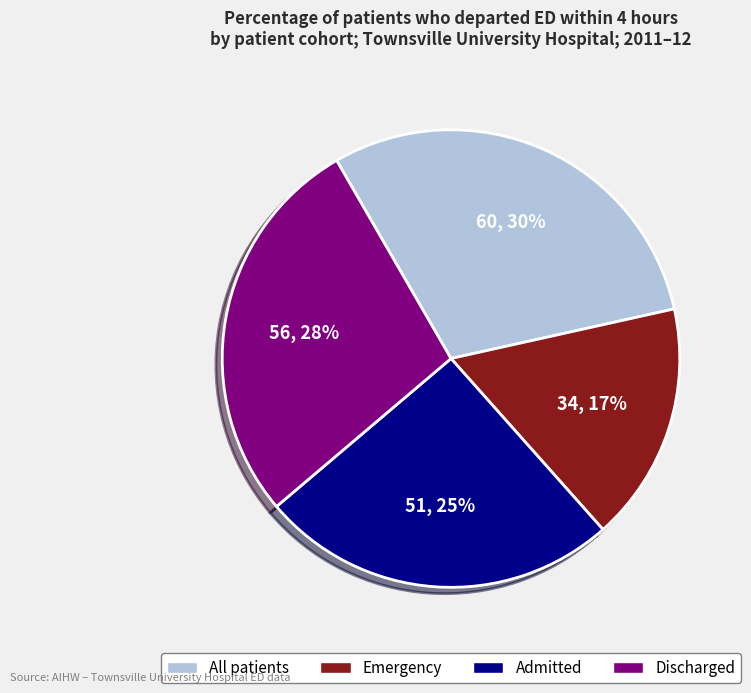

Is it true that Emergency is 7% of the pie?

False